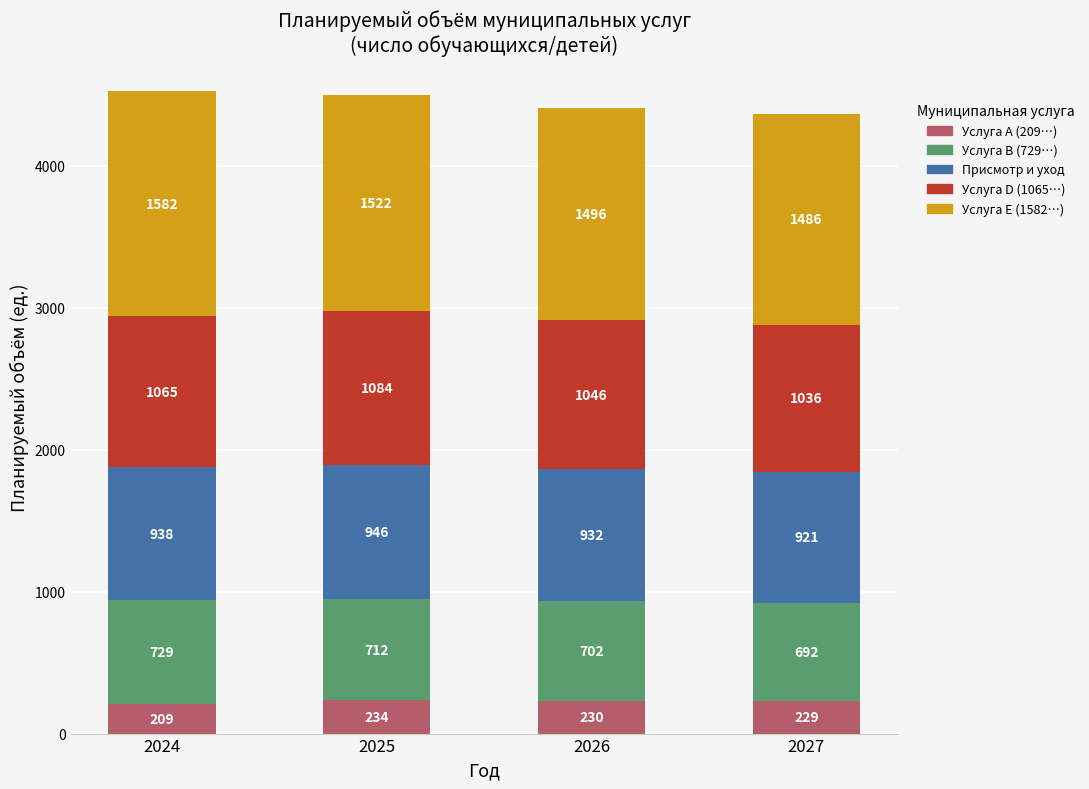

What is the total value across all series at 2027?

4364